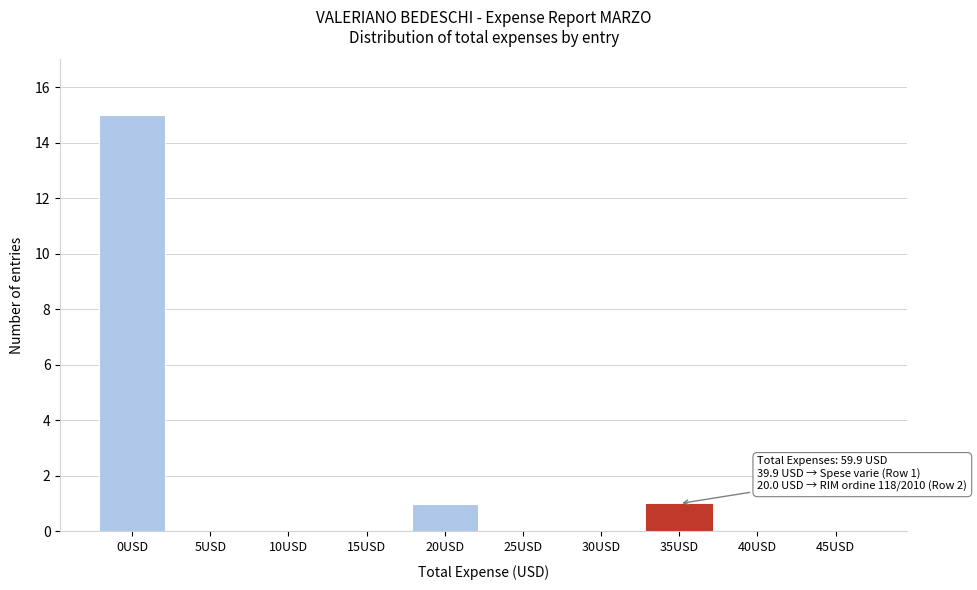

Reading left to right, what are all the values shown in this chart?

0USD=15	5USD=0	10USD=0	15USD=0	20USD=1	25USD=0	30USD=0	35USD=1	40USD=0	45USD=0